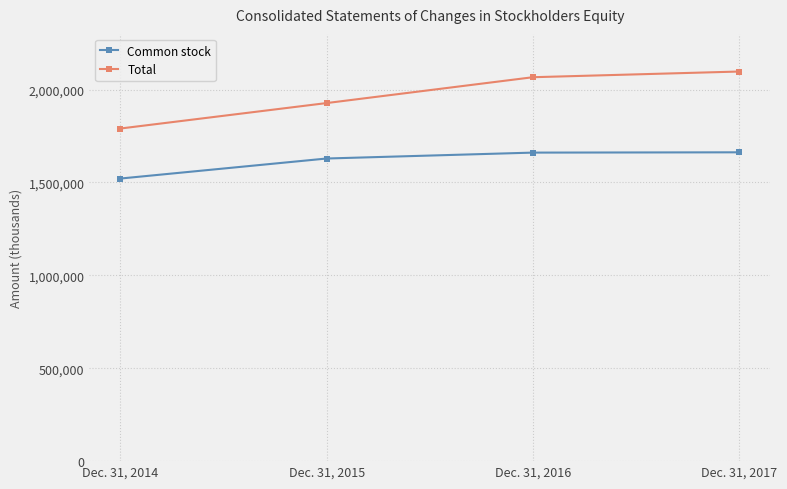

What is the total value across all series at Dec. 31, 2016?

3727663